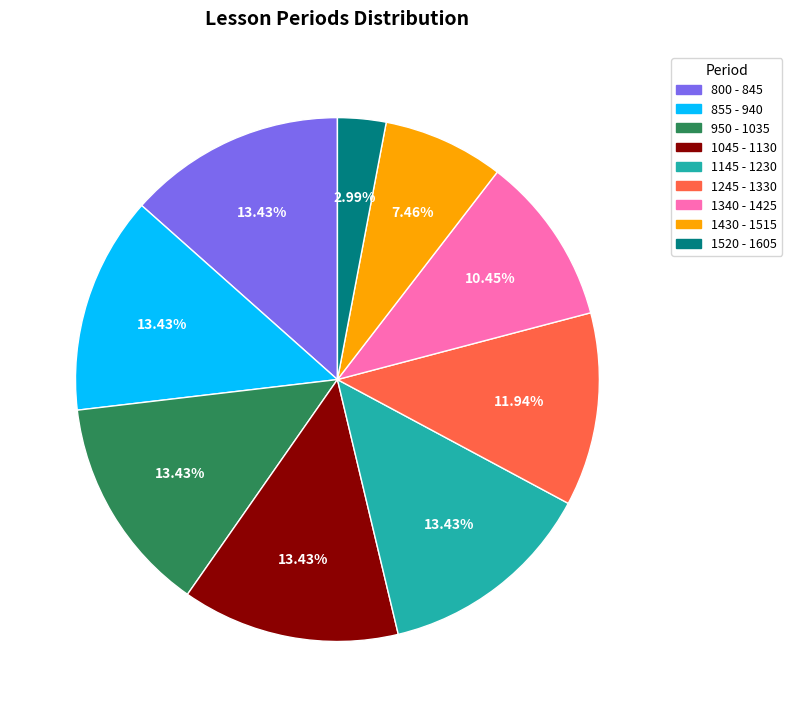

How many segments does this pie chart have?

9